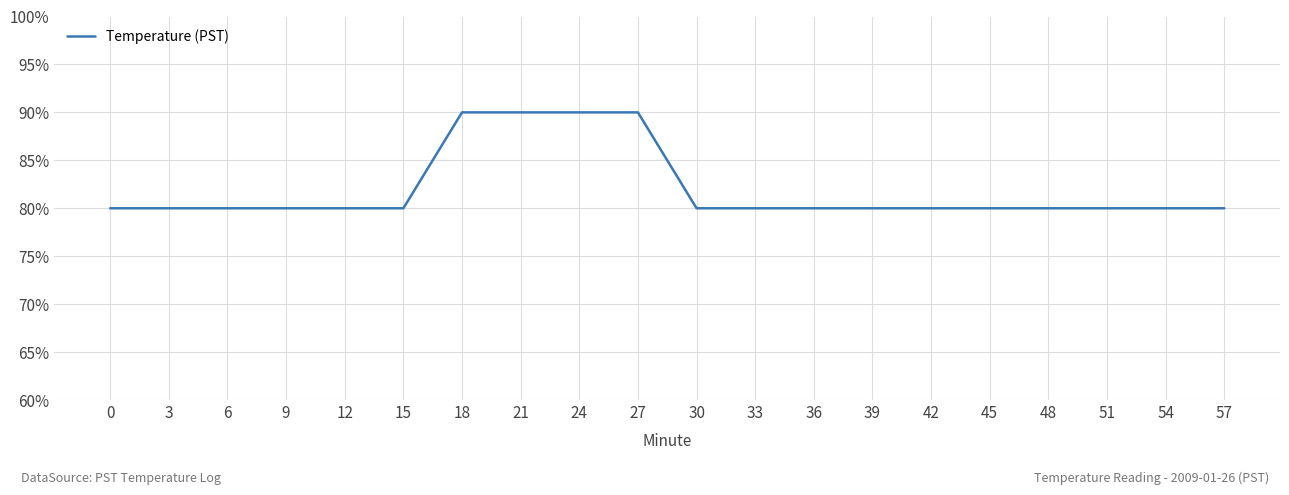

Is it true that the value at 21 is 1.2?

False